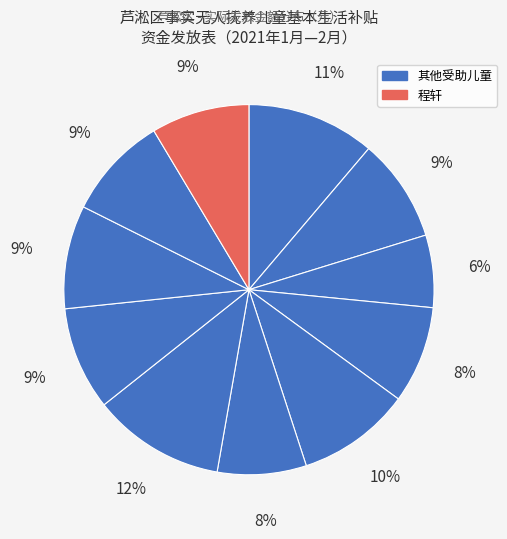

How many segments does this pie chart have?

11